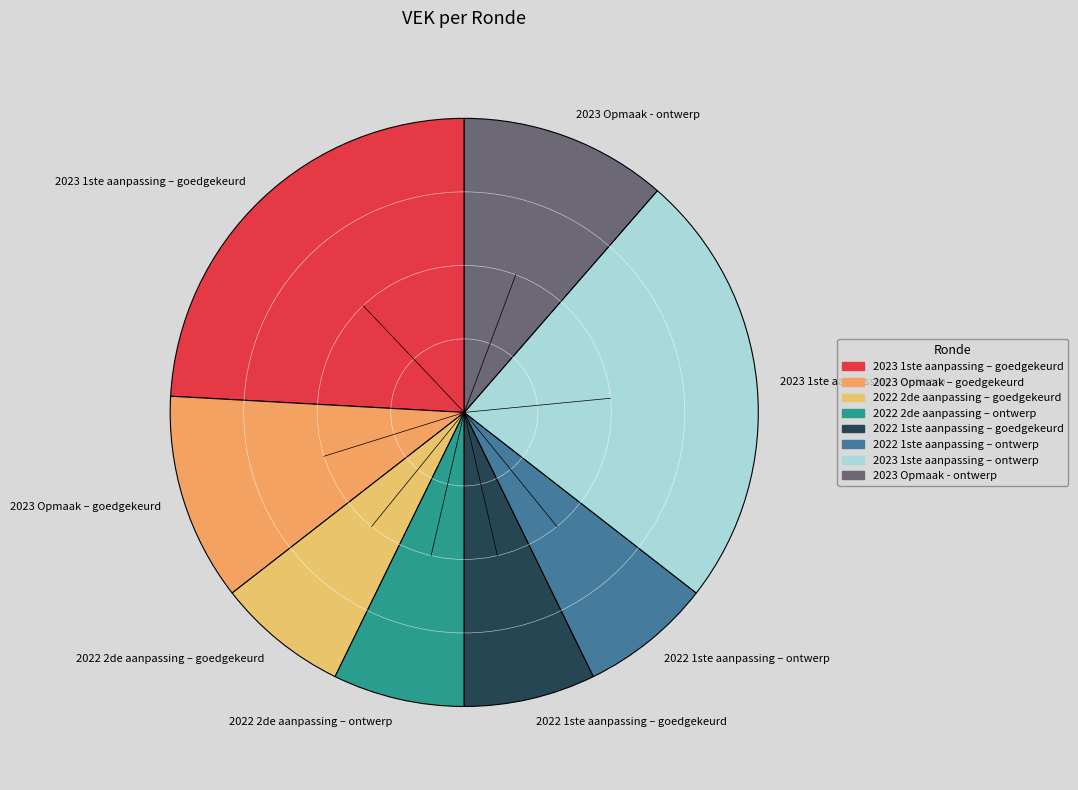

The 2022 1ste aanpassing – ontwerp slice represents 7% of the pie. True or false?

True